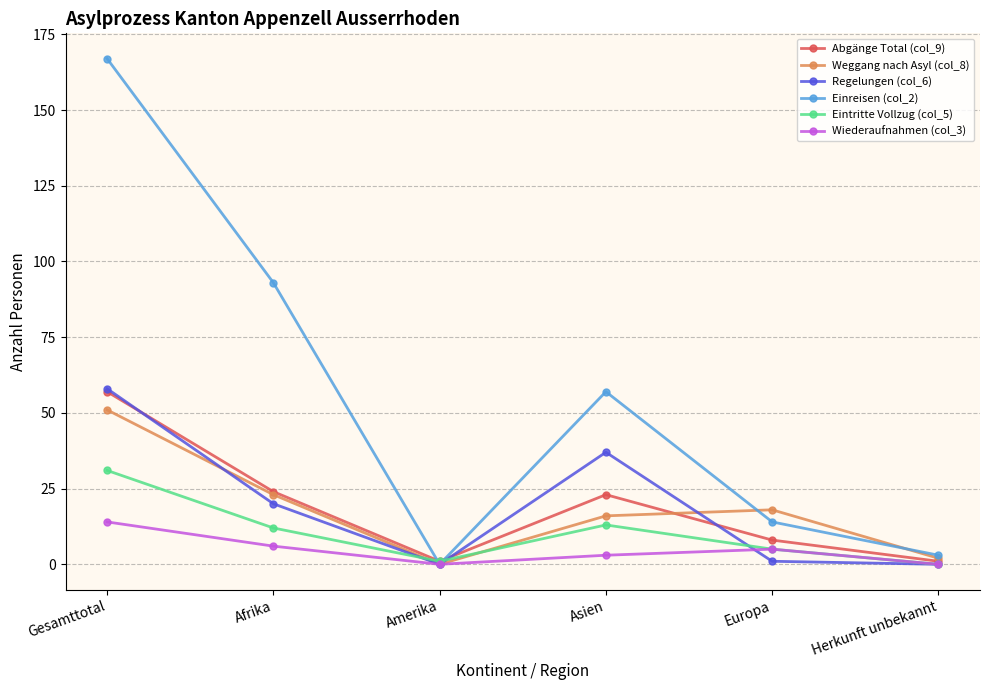

After their last crossing, which series has the higher values: Eintritte Vollzug (col_5) or Weggang nach Asyl (col_8)?

Weggang nach Asyl (col_8)